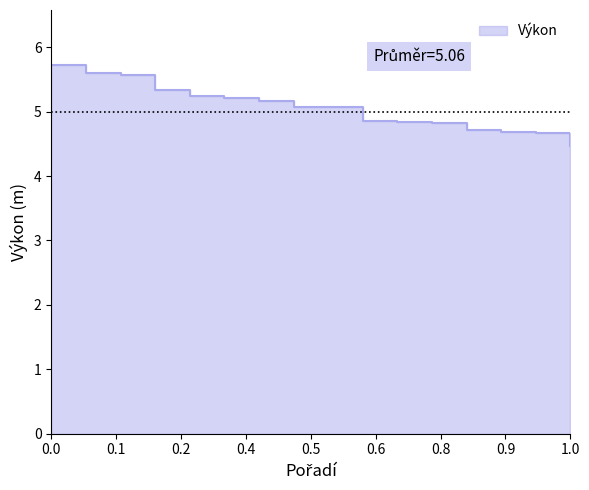

True or false: the data has more than 0 interior local peaks.

False